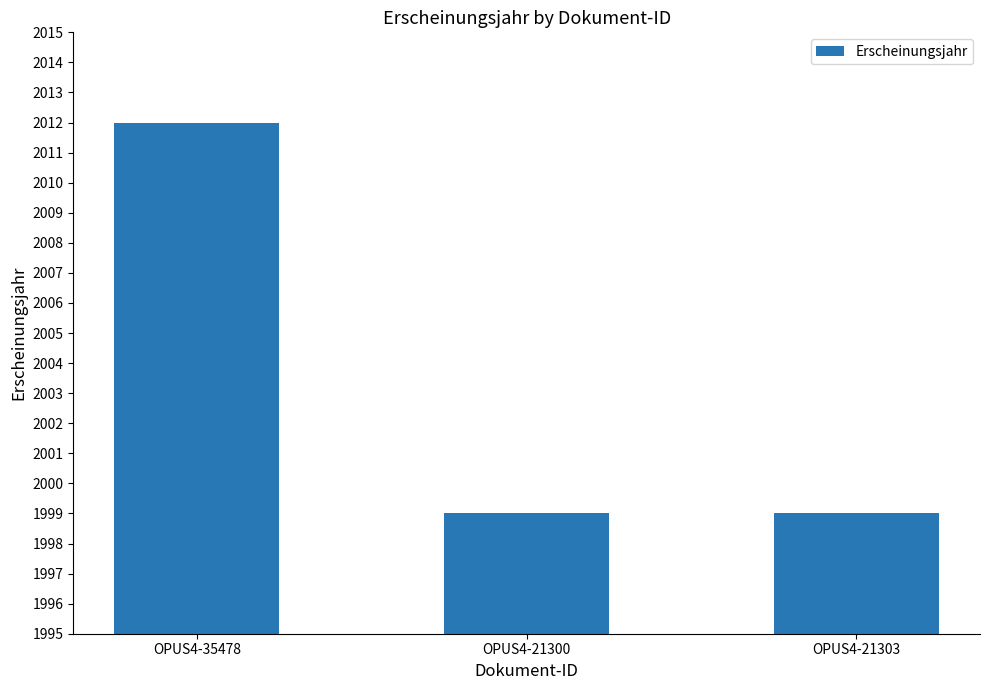

Reading left to right, extract all data points from this chart.

OPUS4-35478=2012	OPUS4-21300=1999	OPUS4-21303=1999